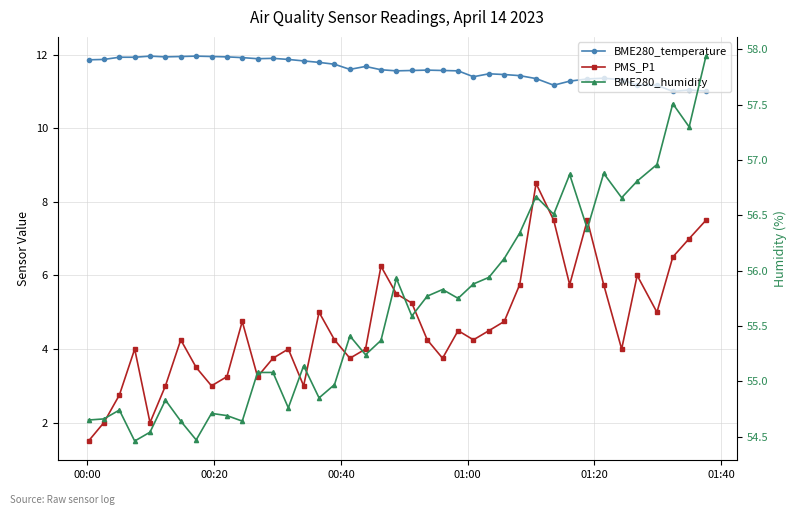

True or false: PMS_P1 and BME280_temperature intersect in this chart.

False